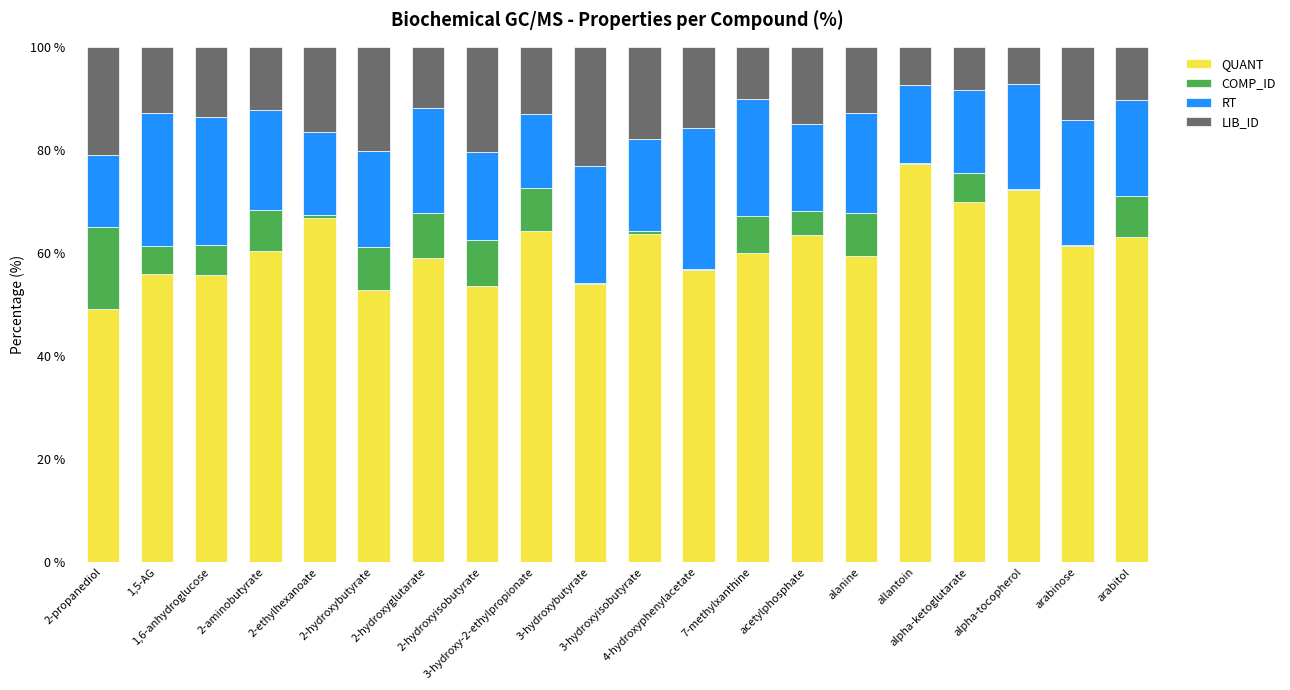

What is the highest value of the QUANT series?

77.3